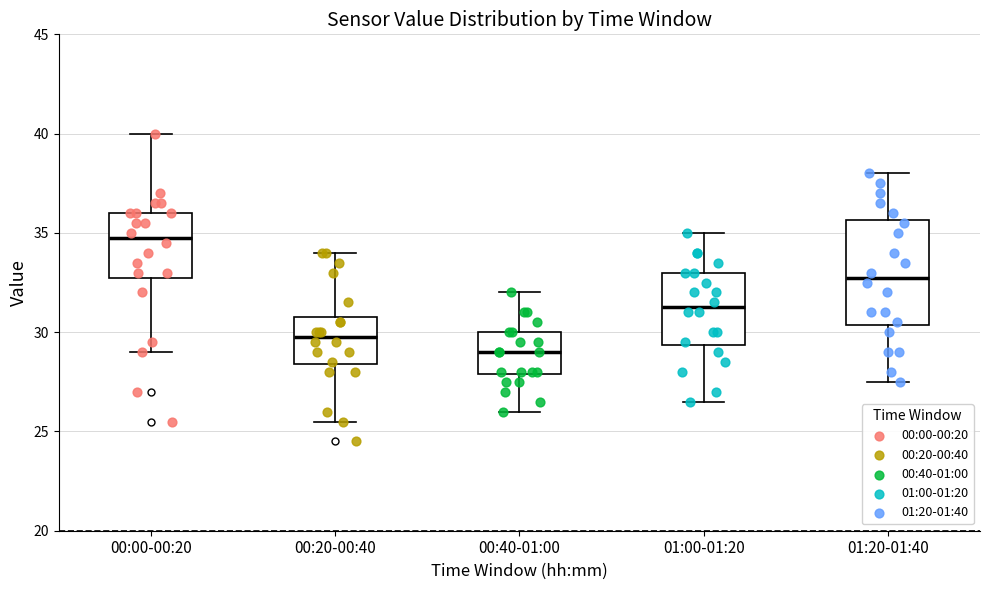

Reading left to right, read every box against the y-axis: the position of its median line, the range the box covers, and the ends of its whiskers. The values are not printed on the chart, so give them approximately, as read against the axis.

00:00-00:20: median 35.0, box 33.0 to 36.0, whiskers 29.0 to 40.0
00:20-00:40: median 30.0, box 28.5 to 31.0, whiskers 25.5 to 34.0
00:40-01:00: median 29.0, box 28.0 to 30.0, whiskers 26.0 to 32.0
01:00-01:20: median 31.5, box 29.5 to 33.0, whiskers 26.5 to 35.0
01:20-01:40: median 33.0, box 30.5 to 35.5, whiskers 27.5 to 38.0